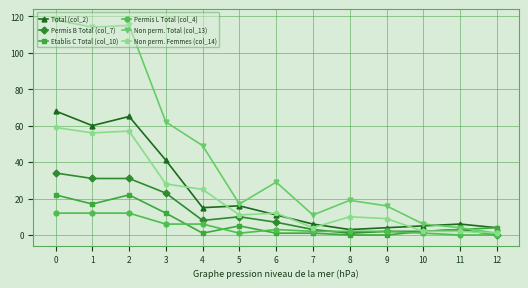

Reading left to right, list all the values displayed in this chart.

Total (col_2): 68	60	65	41	15	16	11	6	3	4	5	6	4
Permis B Total (col_7): 34	31	31	23	8	10	7	3	1	2	2	3	0
Etablis C Total (col_10): 22	17	22	12	1	5	1	1	0	0	2	3	4
Permis L Total (col_4): 12	12	12	6	6	1	3	2	2	2	1	0	0
Non perm. Total (col_13): 118	114	115	62	49	17	29	11	19	16	6	4	1
Non perm. Femmes (col_14): 59	56	57	28	25	11	12	4	10	9	2	2	1